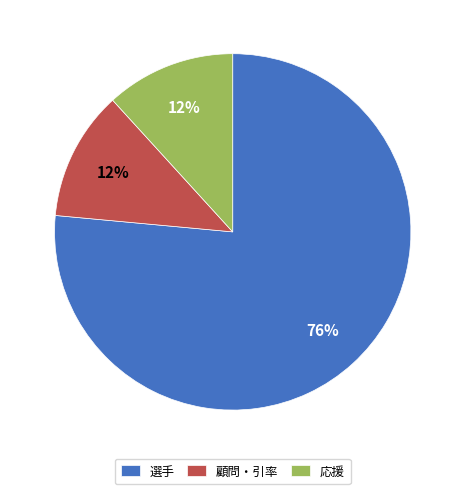

To the nearest percent, what is the combined percentage of 応援 and 顧問・引率?

24%